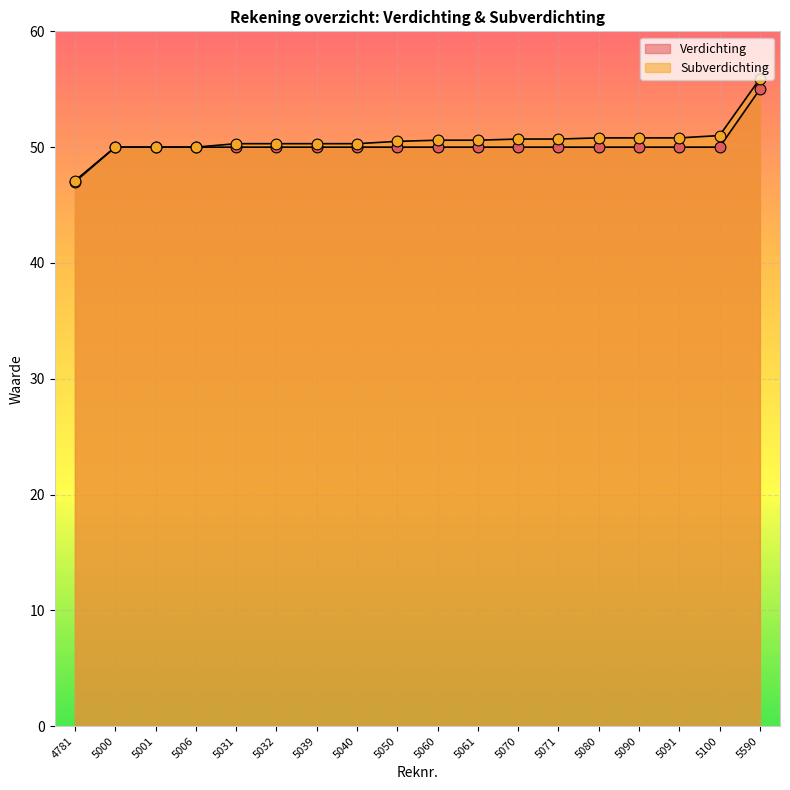

At how many categories does at least one series exceed 54?

1